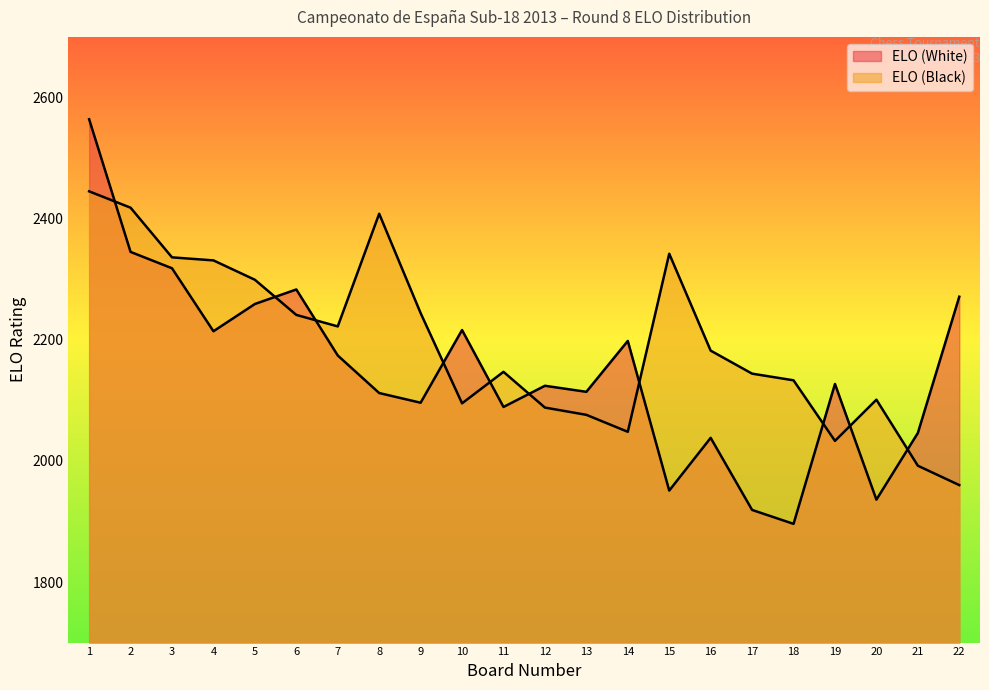

Is it true that ELO (Black) equals 2095 at 10?

True